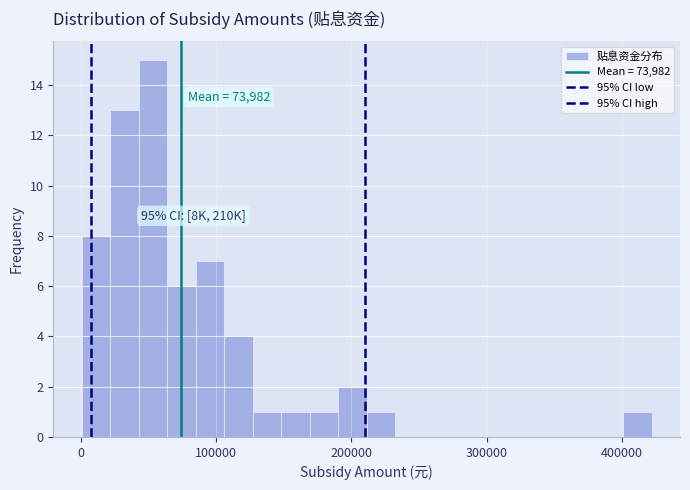

Read against the x-axis, roughly where is the centre of the tallest bar?

50000